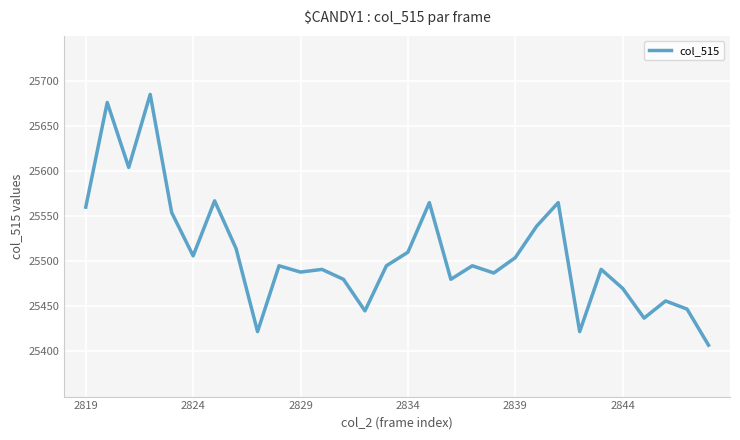

What is the difference between the maximum and minimum values?

278